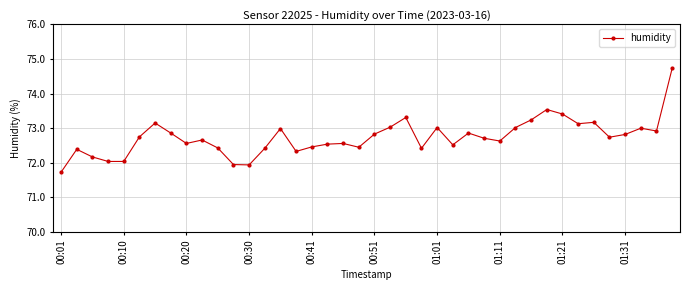

How many categories are shown in the chart?

40